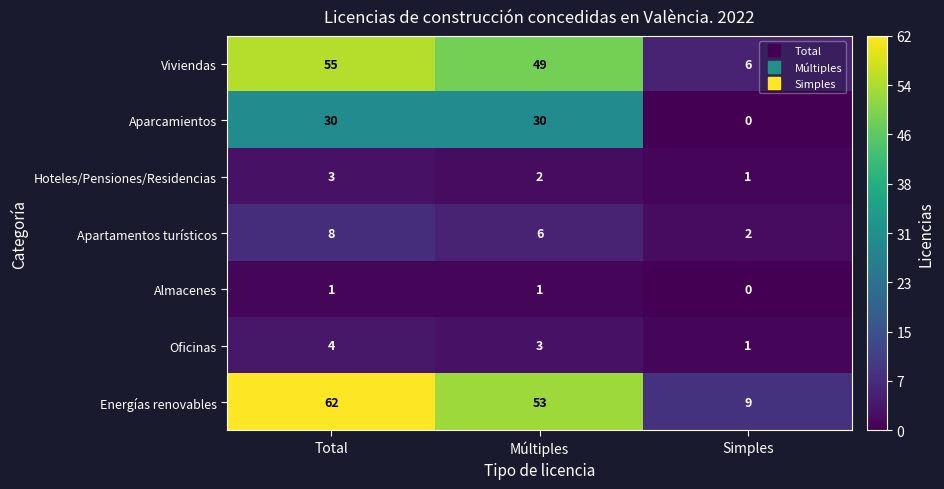

What is the spread (max minus min) of values at Múltiples?

52